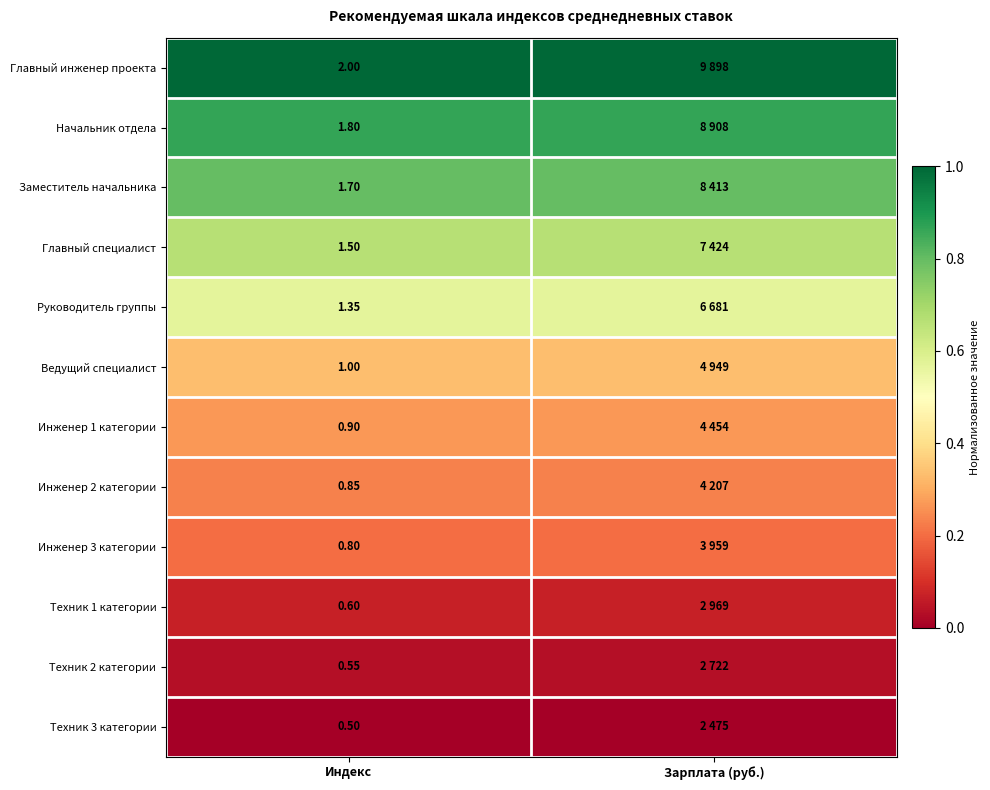

Is the value of Главный инженер проекта at Индекс greater than the value of Заместитель начальника at Индекс?

Yes